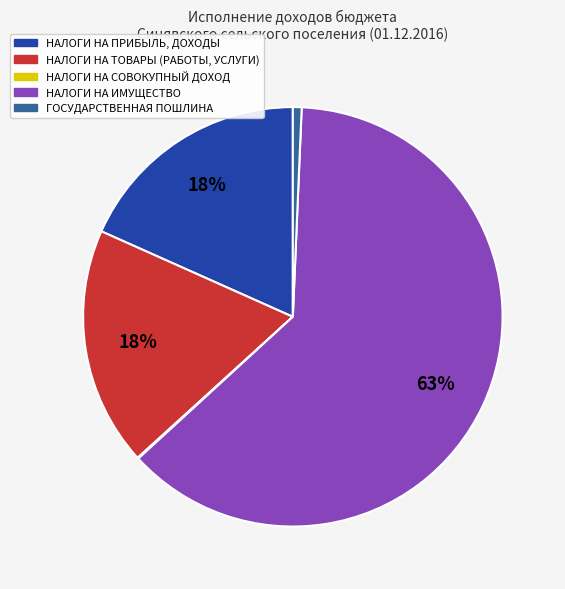

What is the largest slice in the pie chart?

НАЛОГИ НА ИМУЩЕСТВО